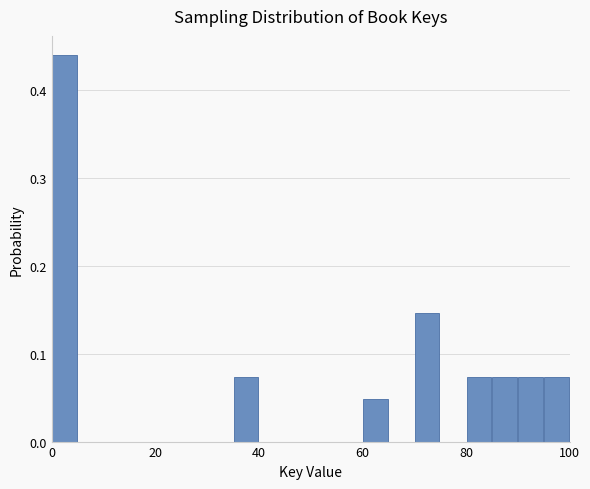

Read against the x-axis, roughly where is the centre of the tallest bar?

2